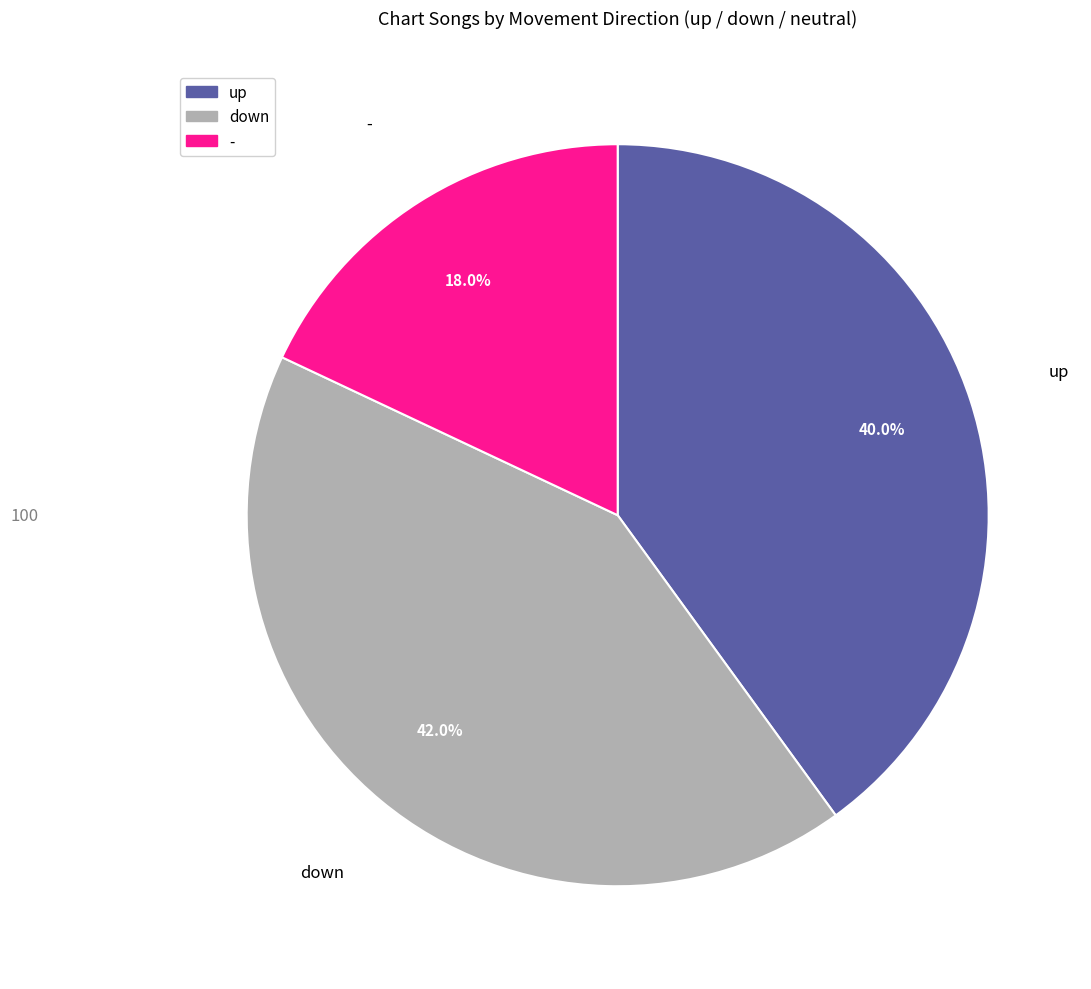

Is there any slice that represents more than half of the pie?

No